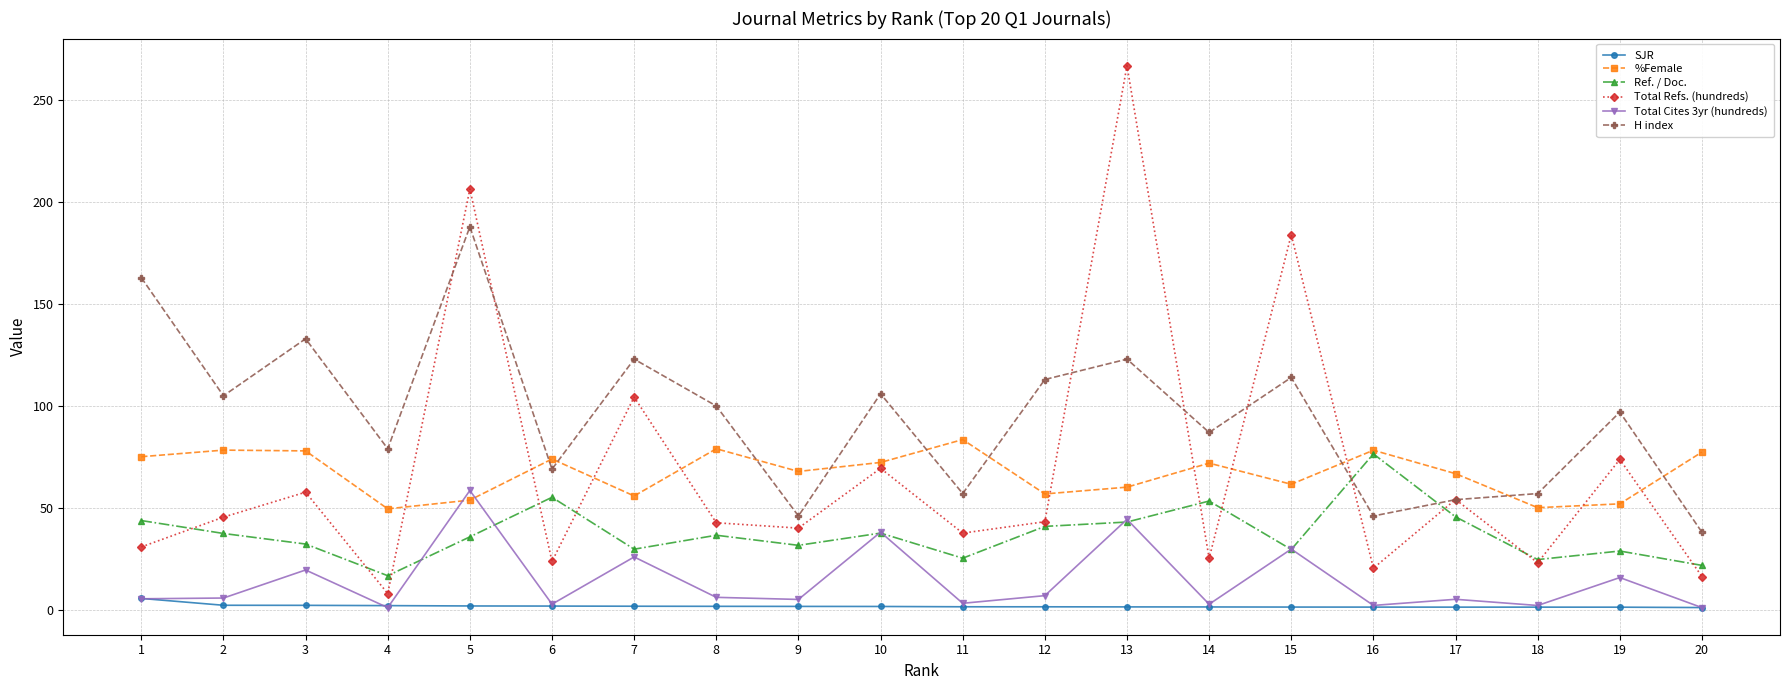

Between which two adjacent categories do Total Refs. (hundreds) and %Female first intersect?

4 and 5